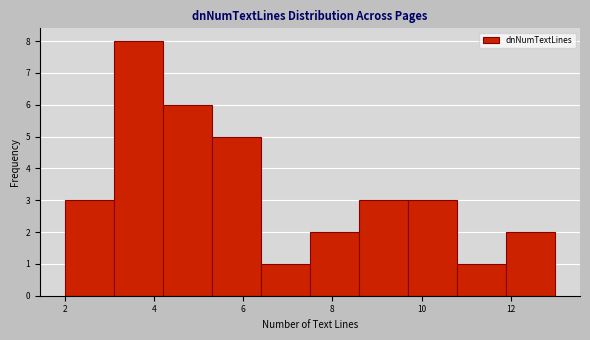

How tall is the bar that spans 8.6 to 9.7 on the x-axis? Neither the bar edges nor the heights are printed on the chart, so give them approximately, as read against the axes.

3